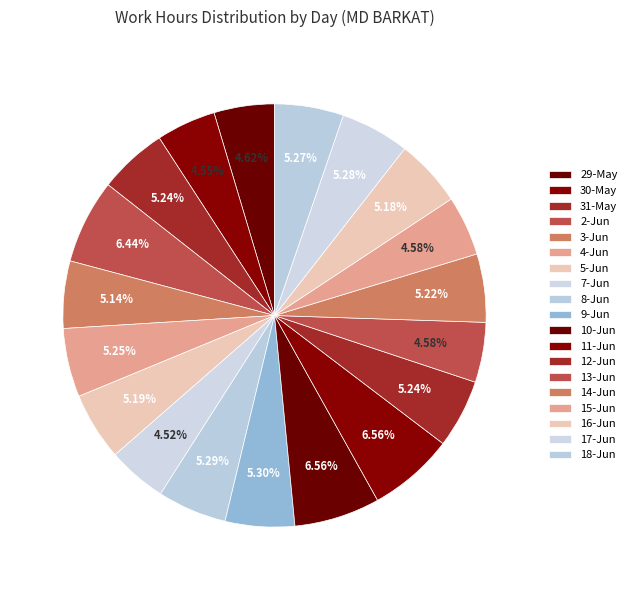

How many slices are in this pie chart?

19